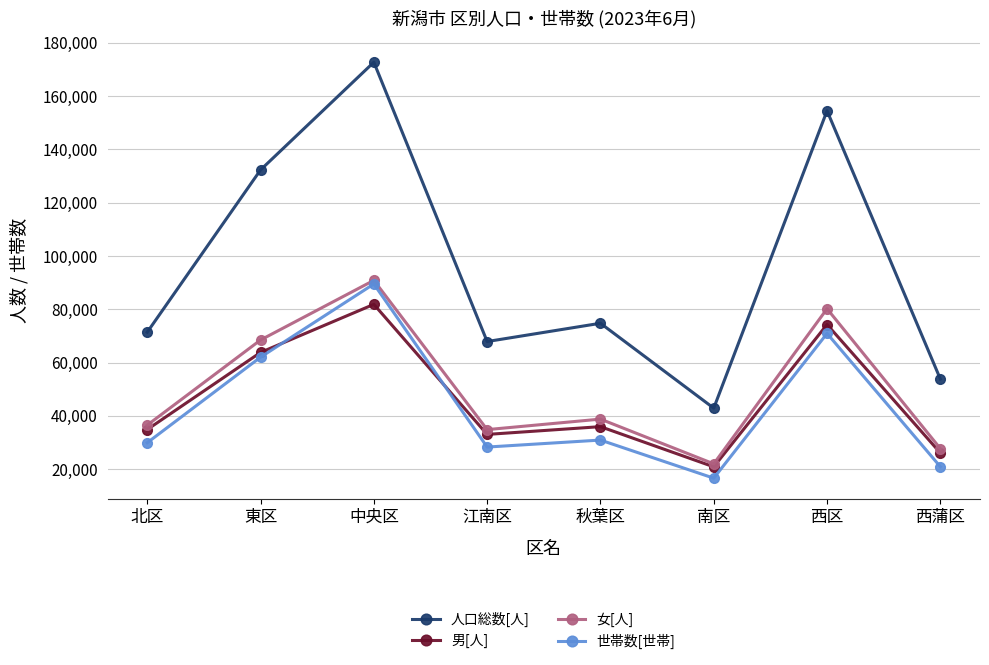

Rank the series at 東区 from highest to lowest value.

人口総数[人], 女[人], 男[人], 世帯数[世帯]